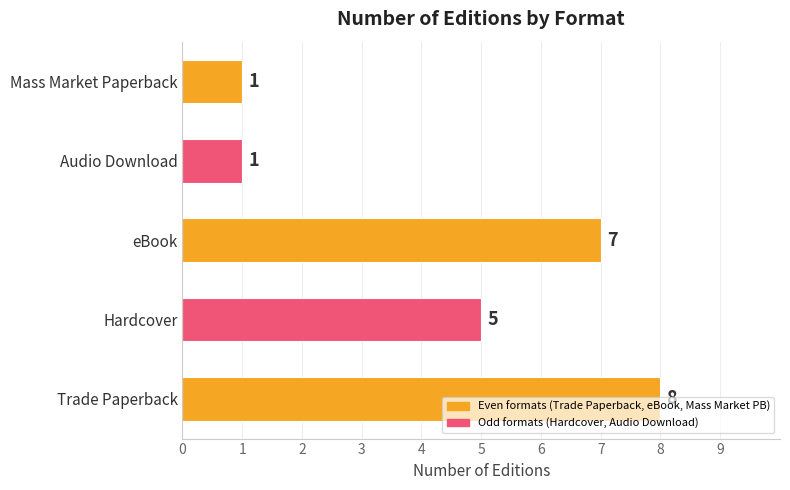

Approximately how many times larger is the value at eBook compared to Hardcover?

1.4